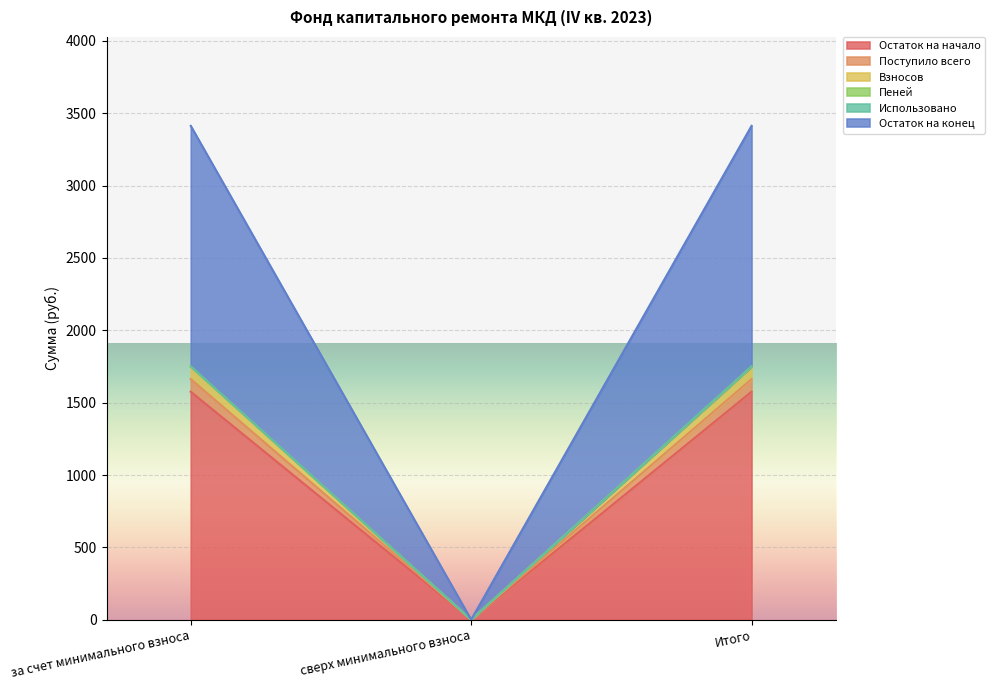

The value of Остаток на начало at сверх минимального взноса is 0.0. True or false?

True